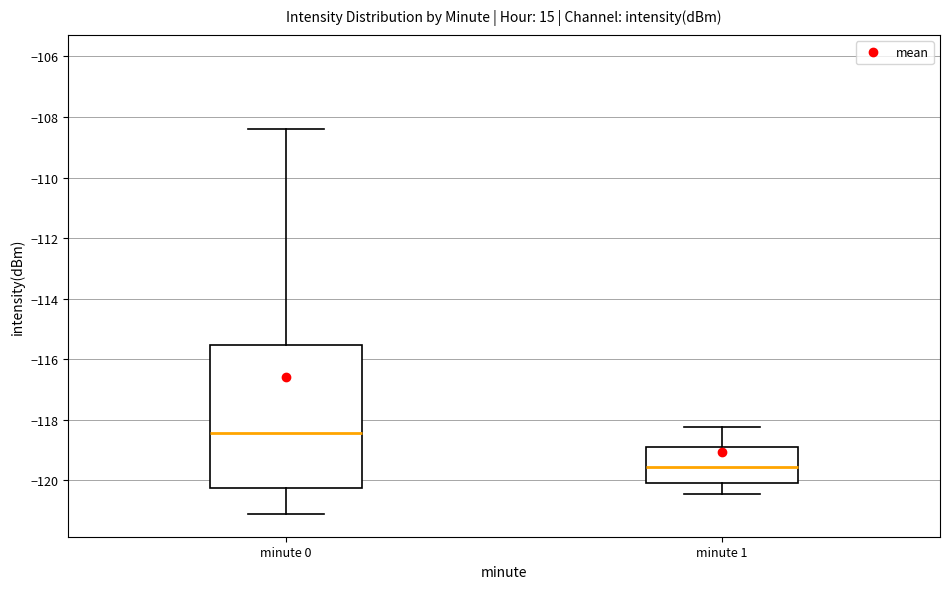

Which box is the tallest, from its lower edge to its upper edge?

minute 0